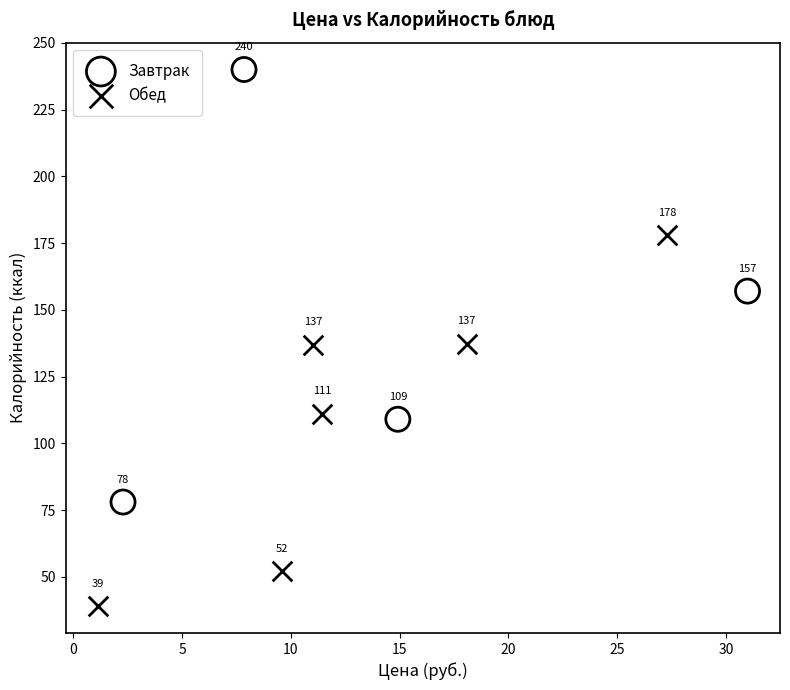

Which series reaches the minimum Y coordinate?

Обед